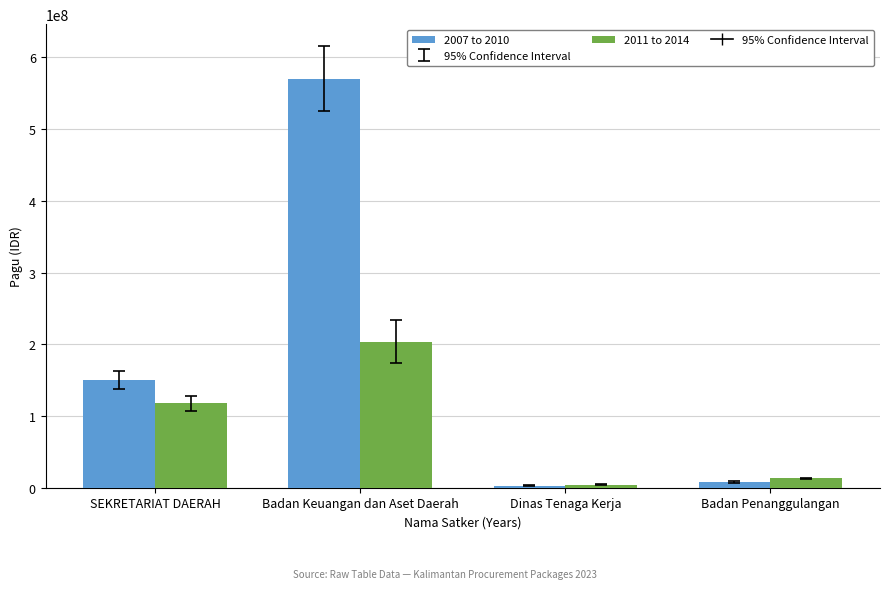

True or false: 2007 to 2010 has a value of 79557450 at SEKRETARIAT DAERAH.

False